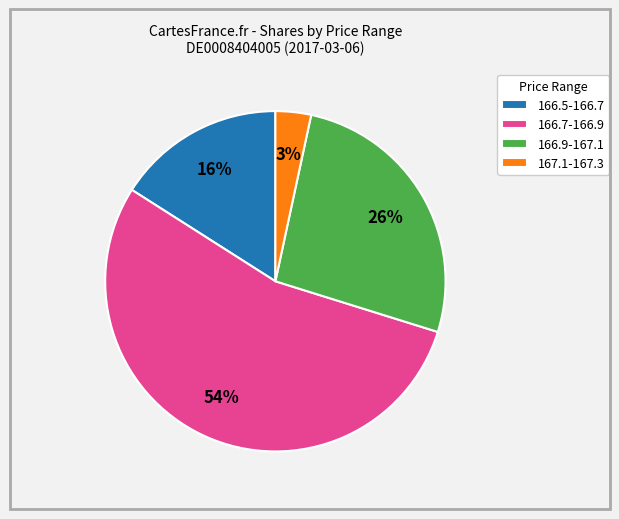

How many slices are in this pie chart?

4